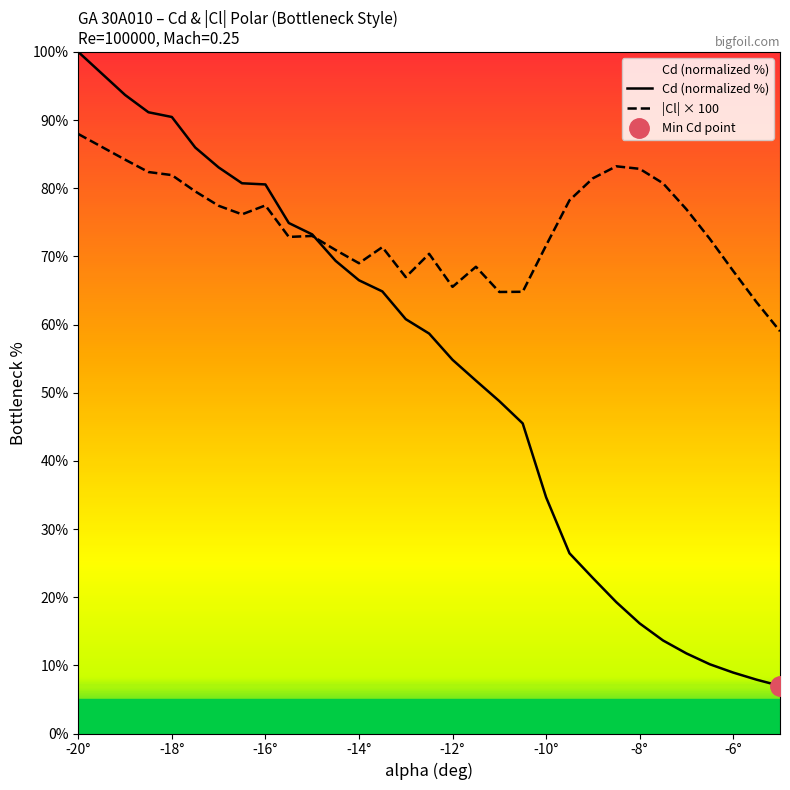

Reading left to right, what are all the values shown in this chart?

Cd (normalized %): 100.0	93.7	91.1	90.5	86.0	83.1	80.7	80.6	74.9	73.2	69.4	66.5	64.9	60.8	58.7	54.8	51.8	48.8	45.5	34.7	26.4	22.8	19.3	16.2	13.6	11.8	10.2	8.9	7.9	7.0
|Cl| × 100: 88.0	84.2	82.4	81.9	79.5	77.4	76.2	77.5	72.9	73.0	70.9	69.0	71.4	67.0	70.4	65.5	68.5	64.8	64.8	71.6	78.2	81.5	83.2	82.8	80.7	76.9	72.6	67.9	63.3	59.0